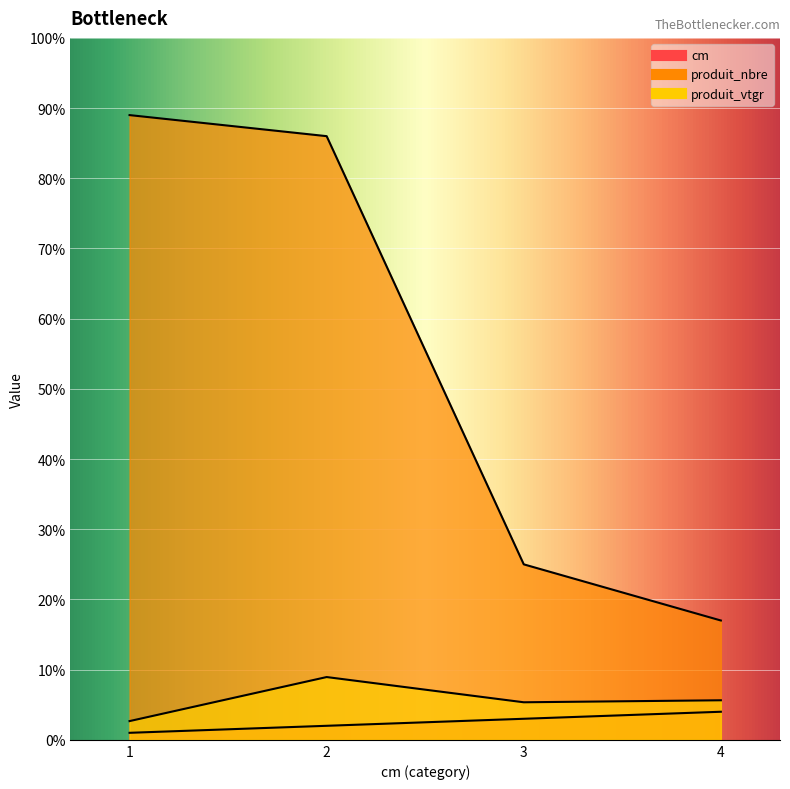

What are all the series names shown in the legend?

cm, produit_nbre, produit_vtgr